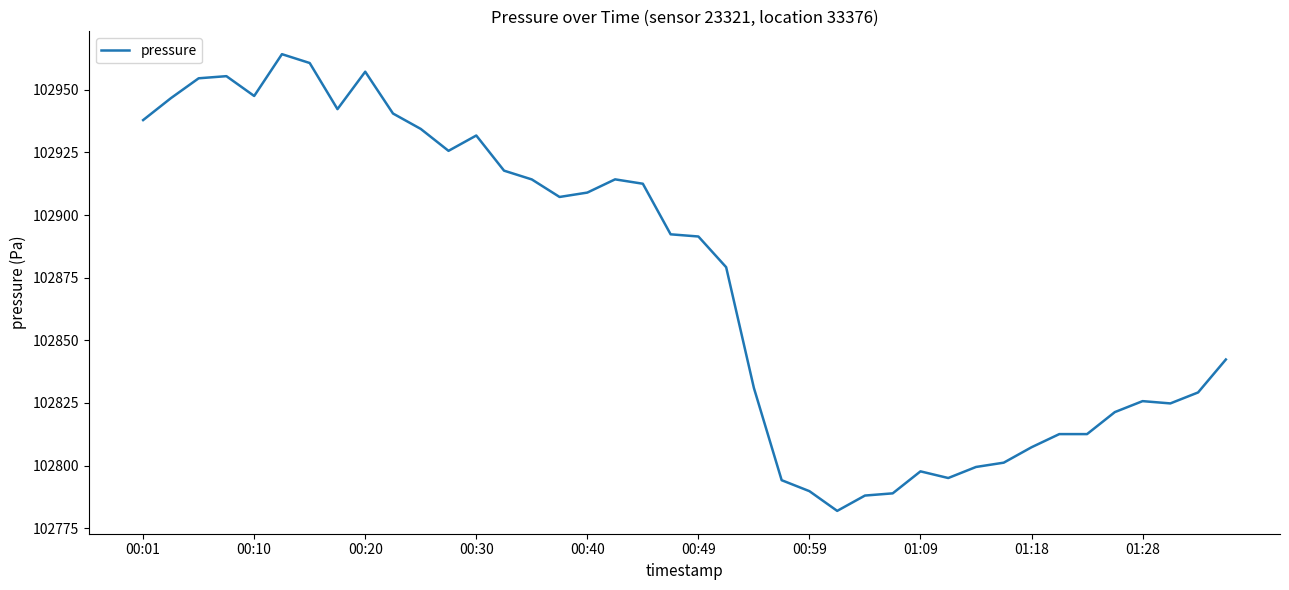

What is the difference between the maximum and minimum values?

182.3